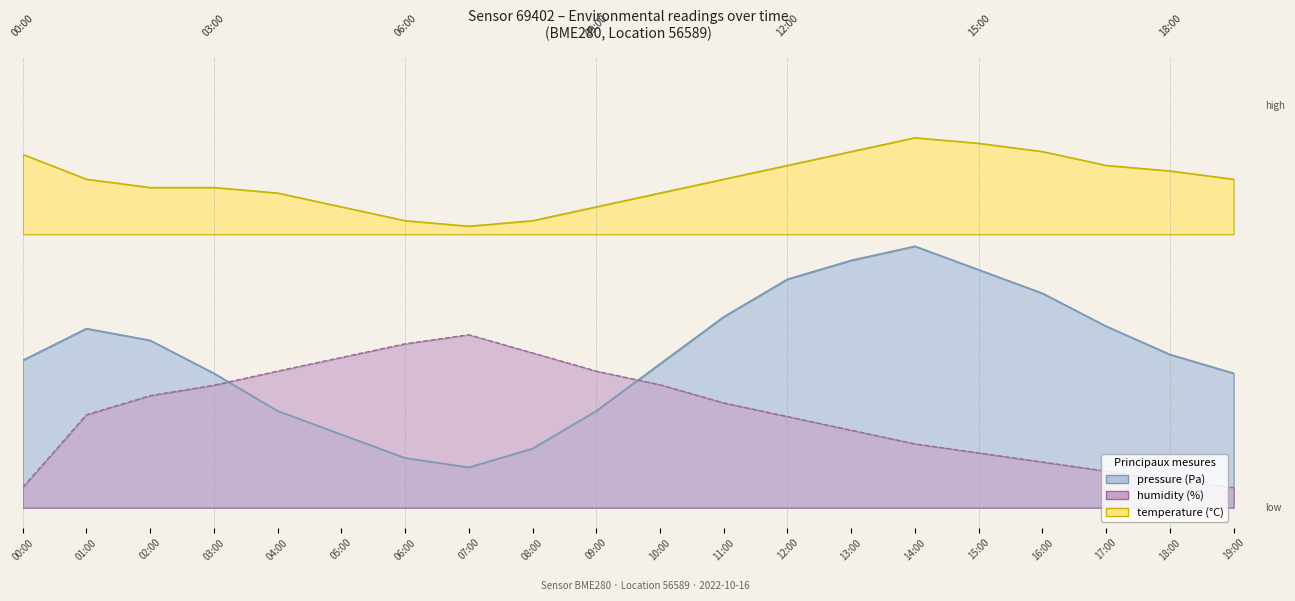

True or false: pressure and humidity intersect in this chart.

True